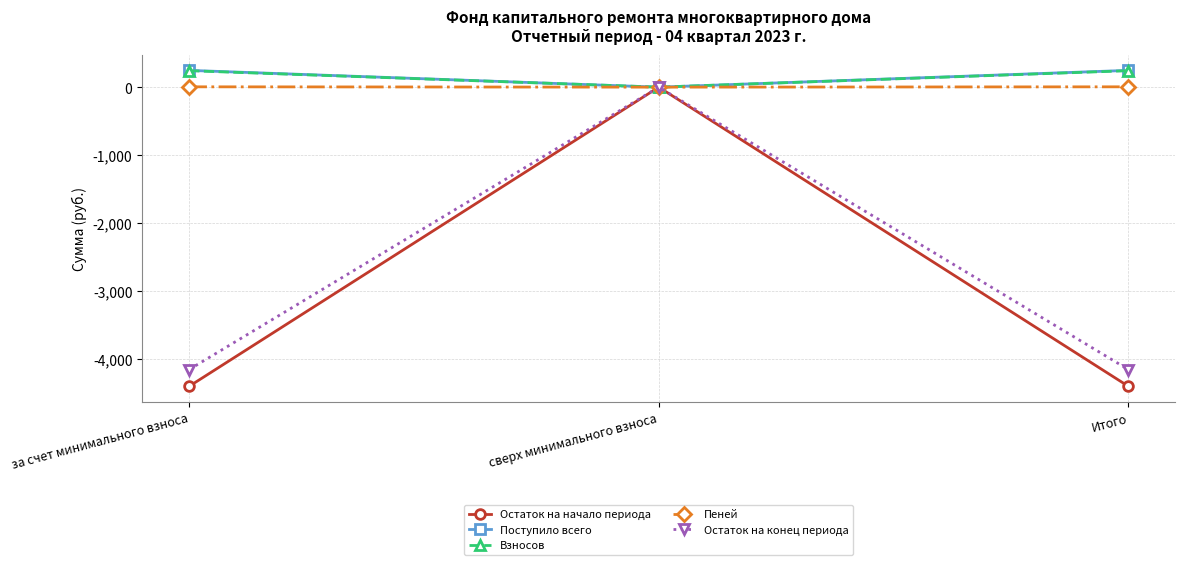

What is the minimum value shown in the chart?

-4399.8